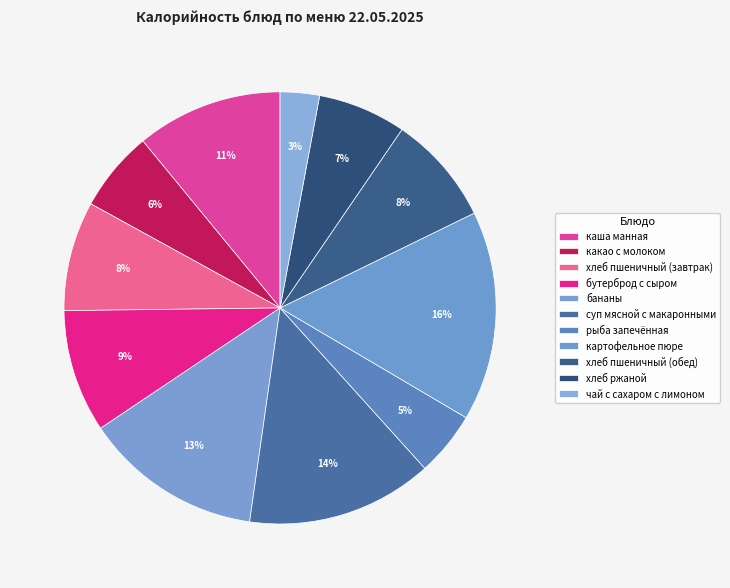

Is the sum of рыба запечённая and бутерброд с сыром greater than half?

No